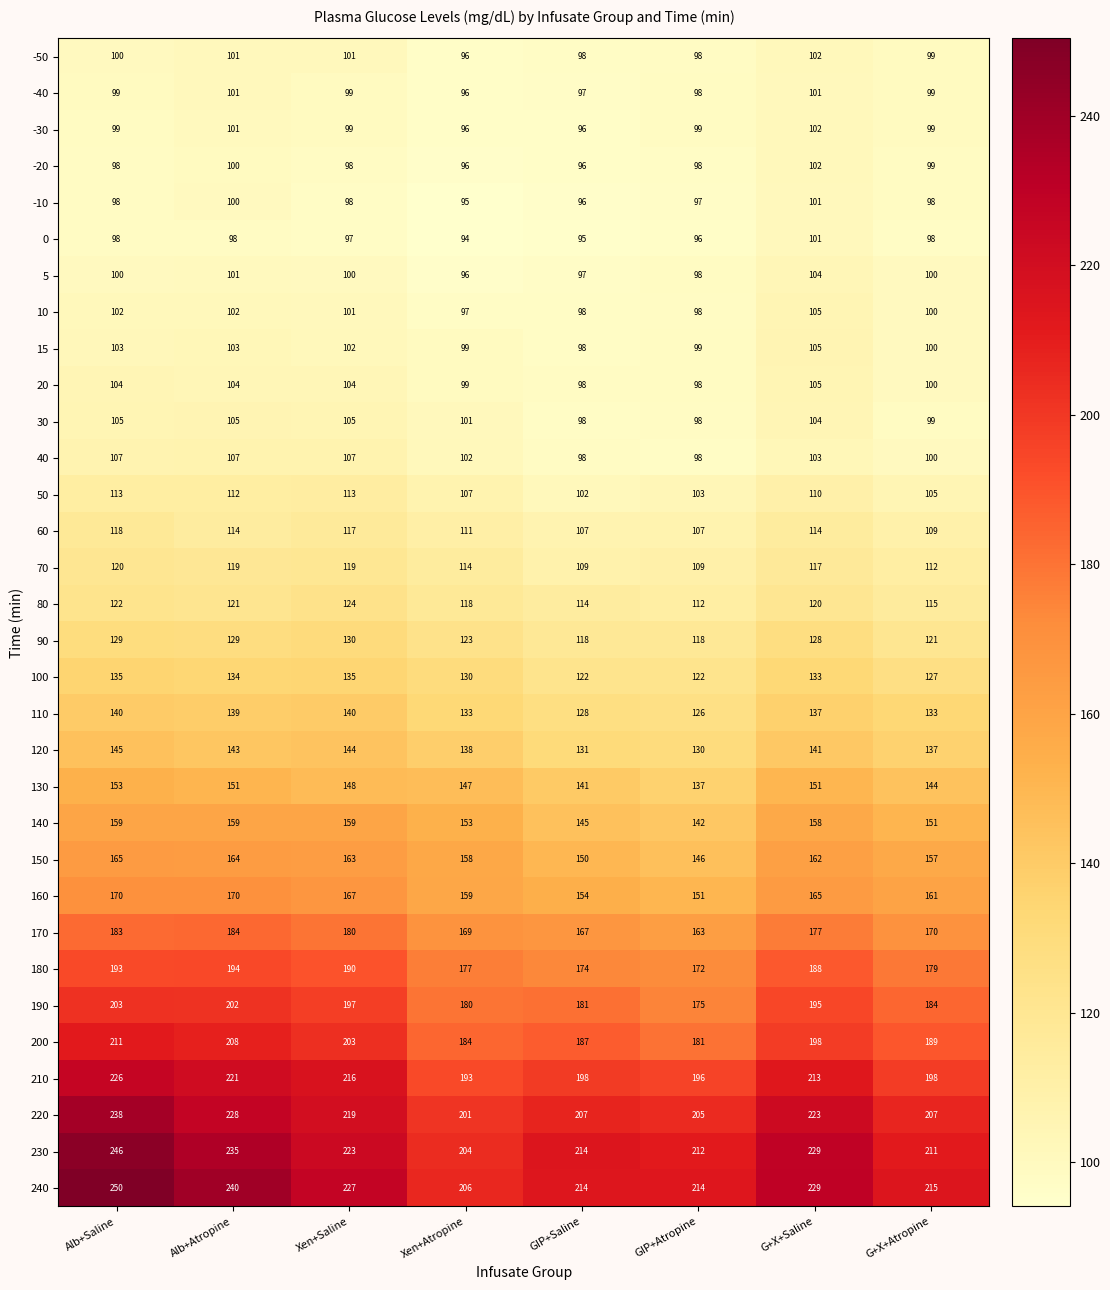

How many data points does each series have?

8